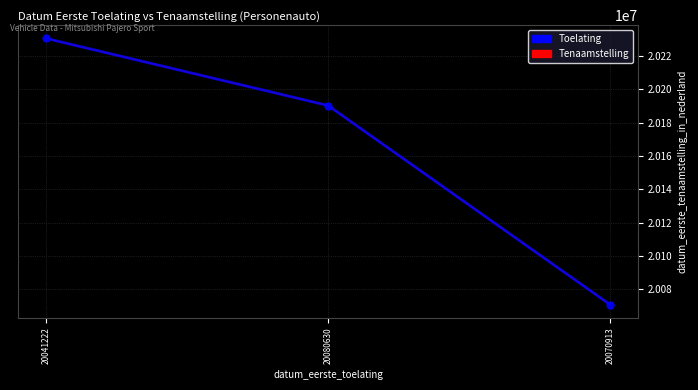

How many Tenaamstelling values are between 20070913 and 20230414?

3